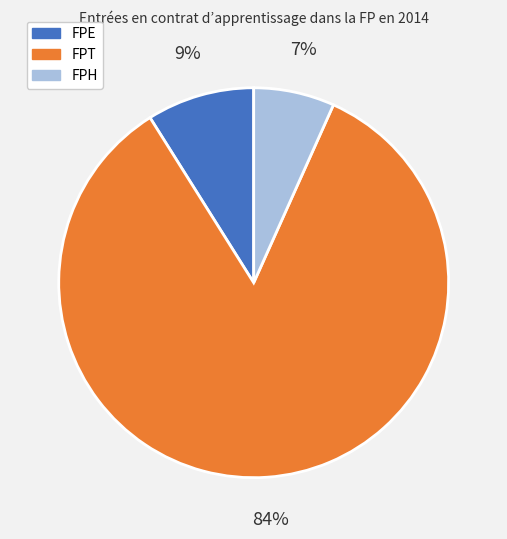

How many segments does this pie chart have?

3